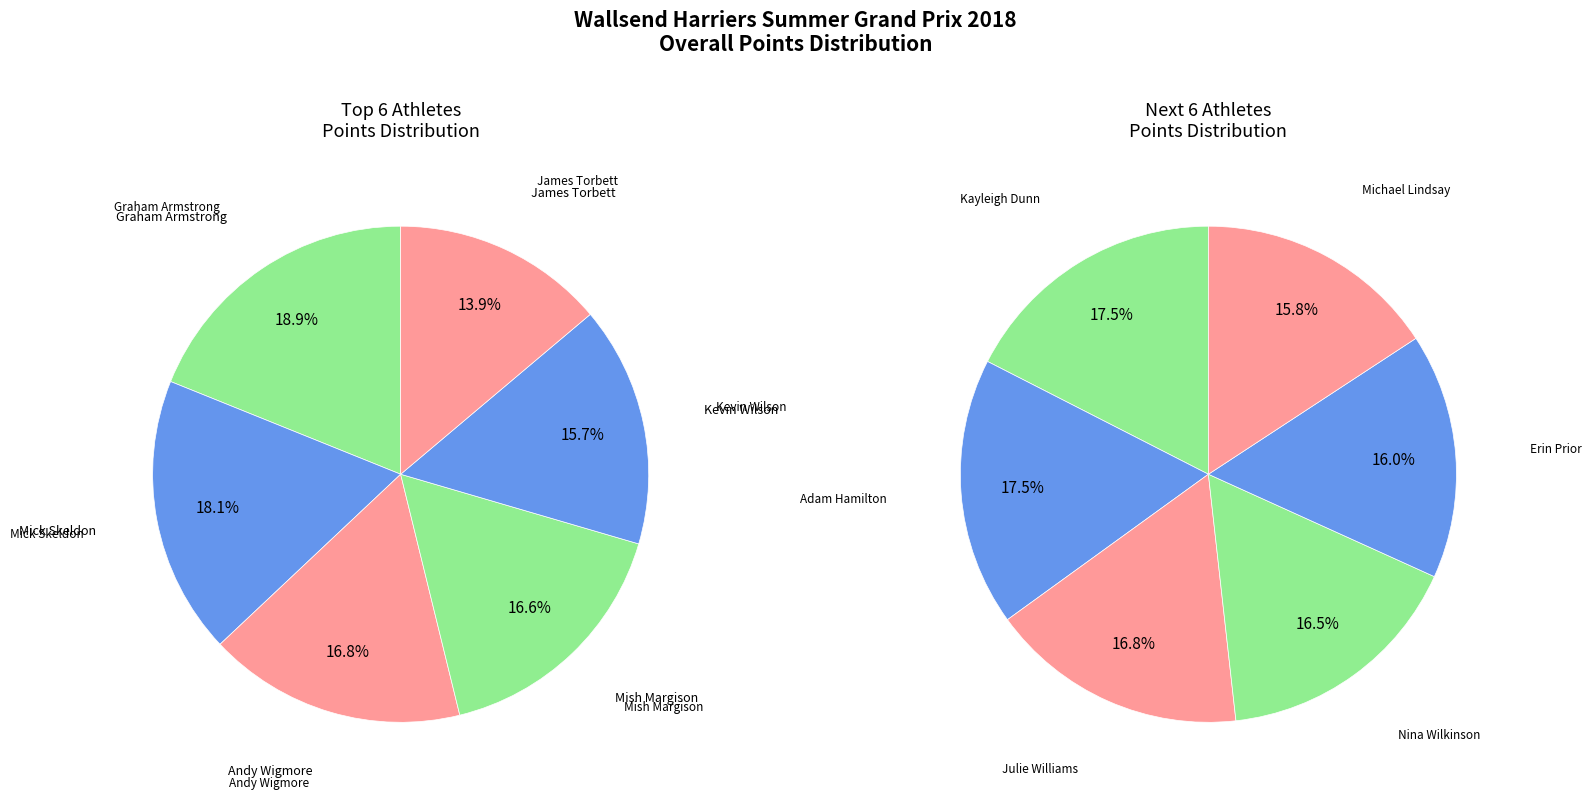

What is the smallest slice in the pie chart?

Michael Lindsay